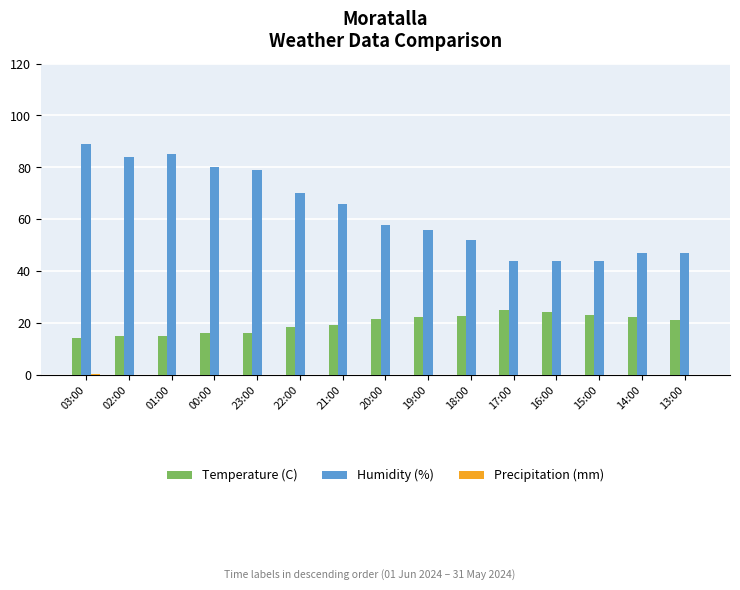

What is the sum of the Humidity (%) values at 15:00 and 22:00?

114.0